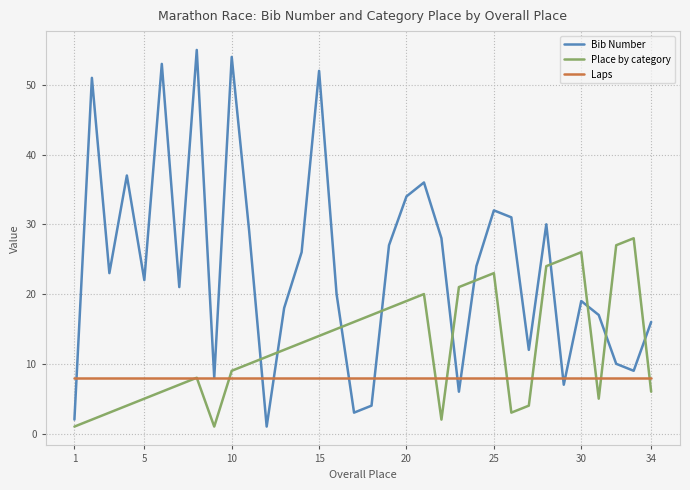

Which series has the largest total across all categories?

Bib Number